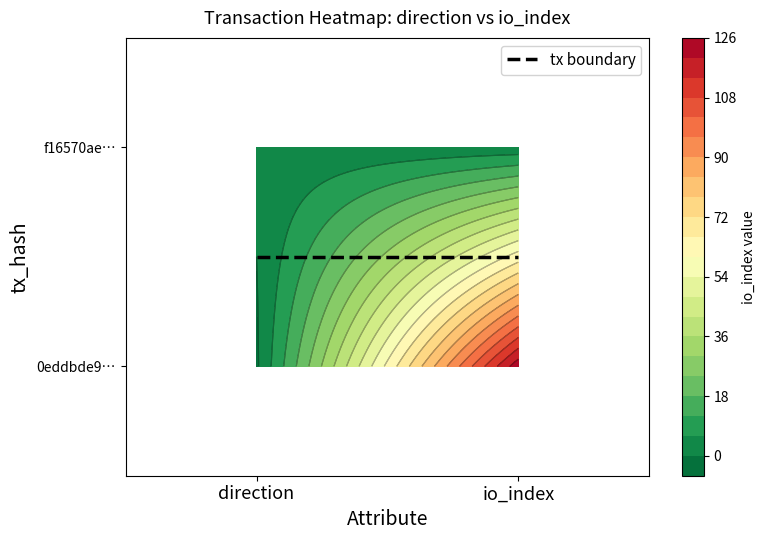

Rank the categories by f16570aeb074bd90319bb1f6cc6b5c95586d72d value from lowest to highest.

0, 1